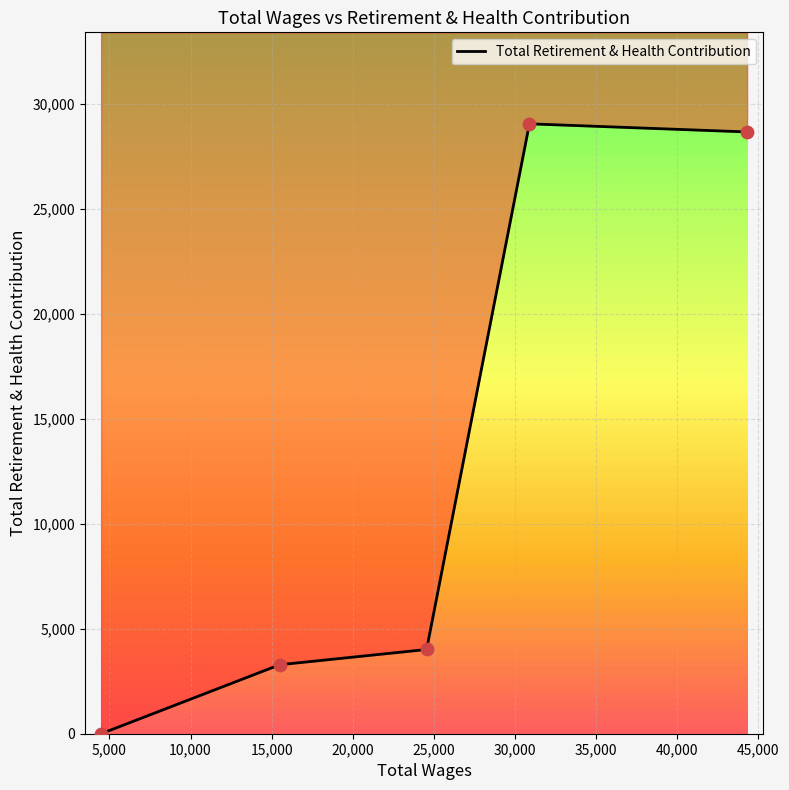

What is the change in value from 44311.0 to 4487.0?

-28682